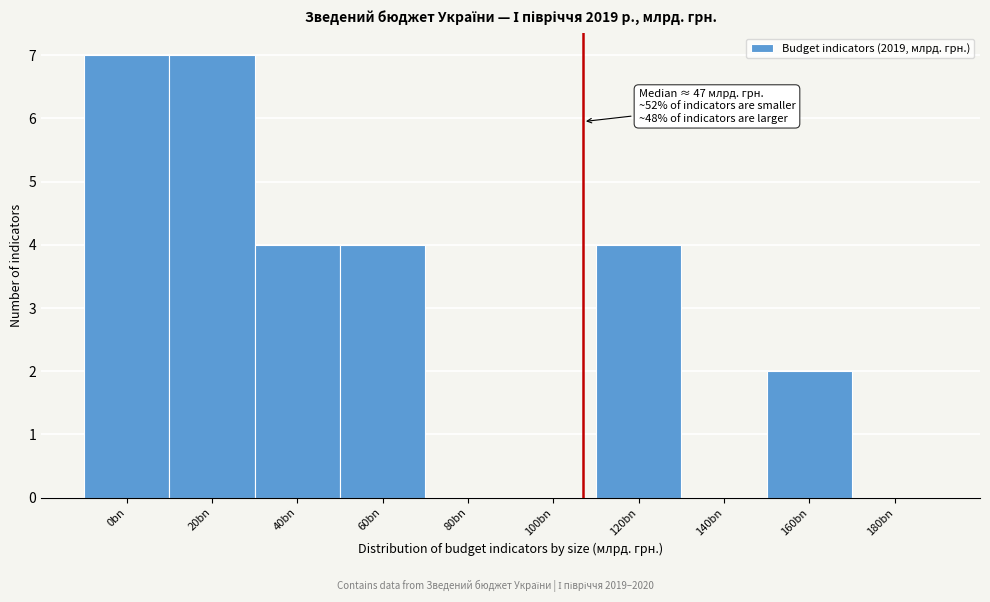

Reading left to right, what are all the values shown in this chart?

0bn=7	20bn=7	40bn=4	60bn=4	80bn=0	100bn=0	120bn=4	140bn=0	160bn=2	180bn=0